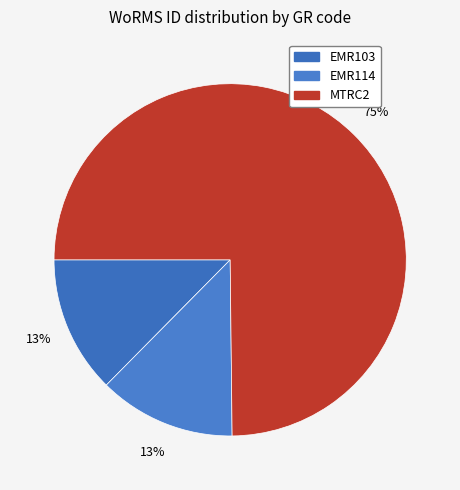

To the nearest percent, what portion does EMR103 represent?

13%